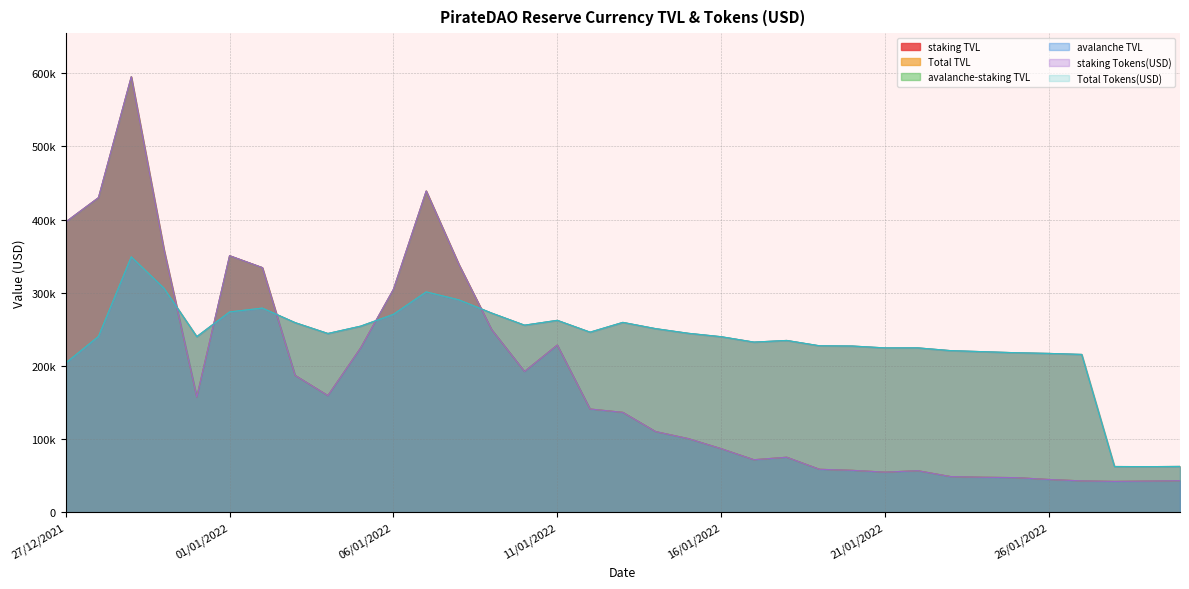

What is the value of the Total Tokens(USD) point at the 22nd from the left?

232687.9